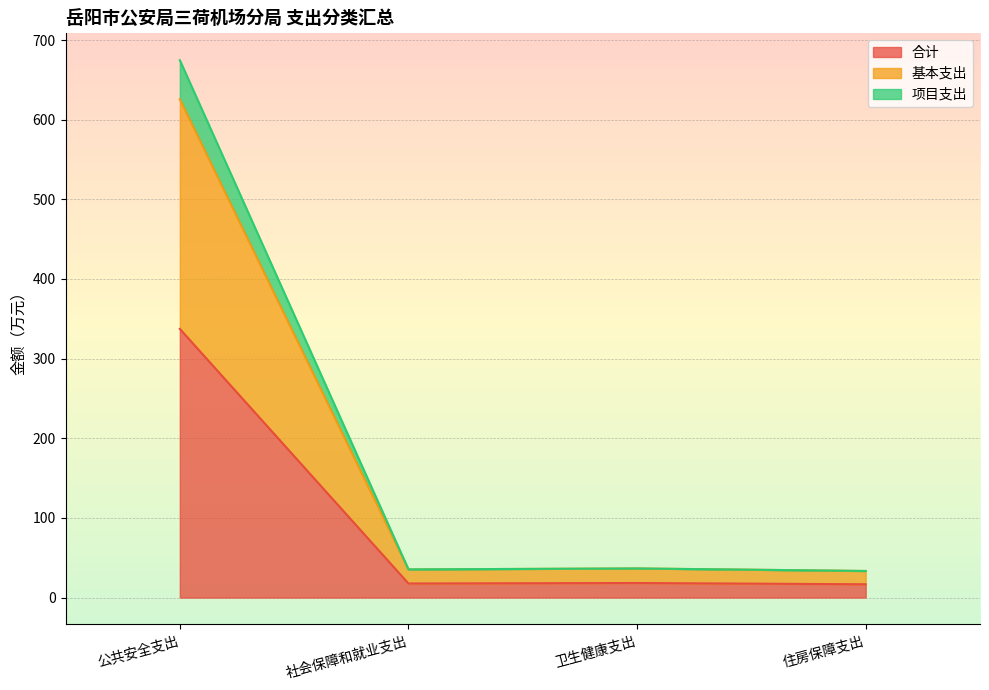

Where is 项目支出 nearest to the value 354?

卫生健康支出